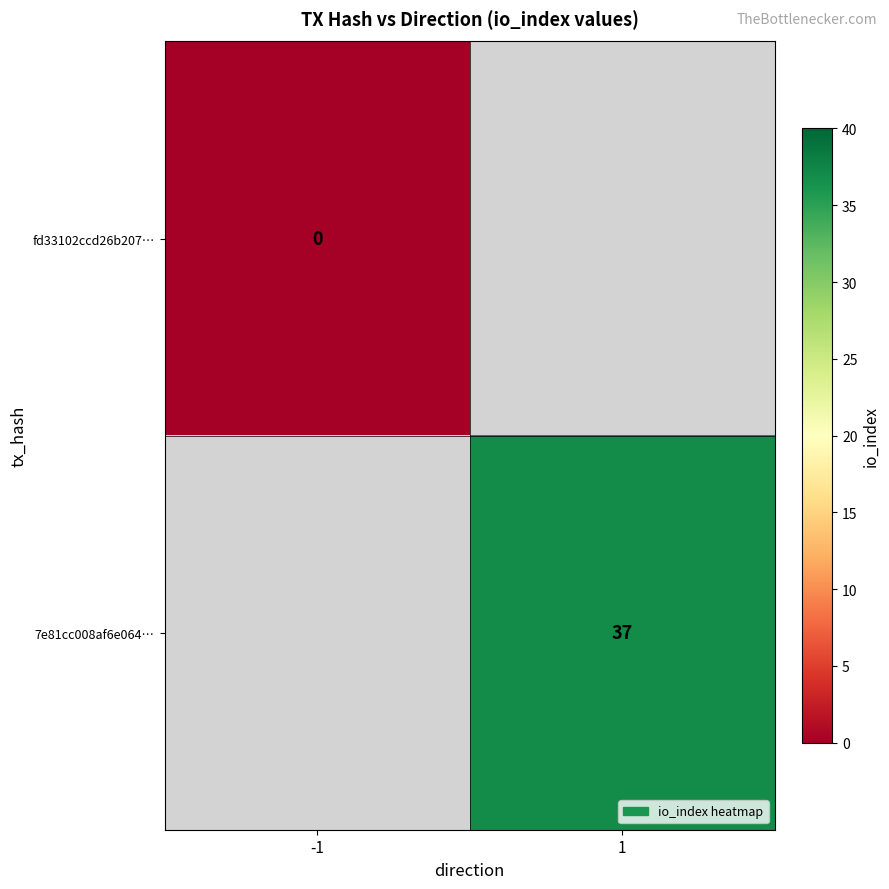

True or false: 7e81cc008af6e064… has a value of 12 at 1.

False